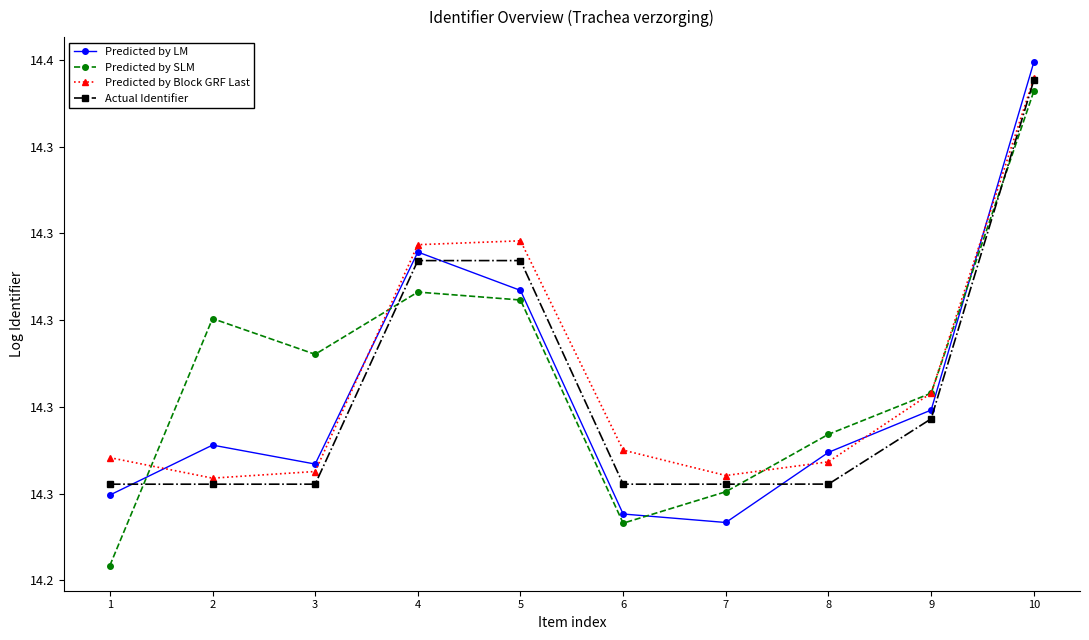

At which category does the chart reach its minimum across all series?

1